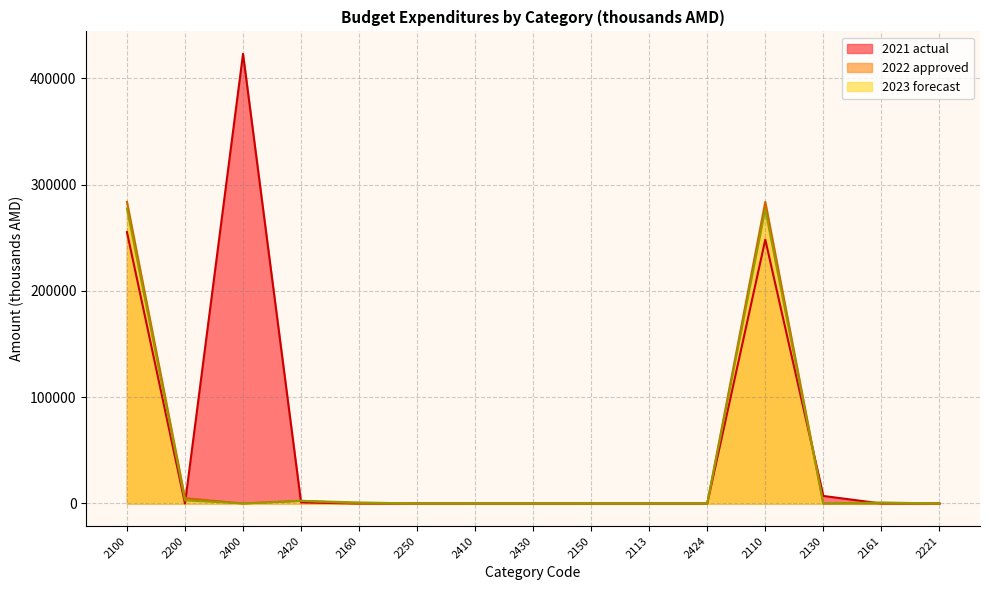

What is the difference between the 2022 approved values at 2424 and 2200?

5000.0